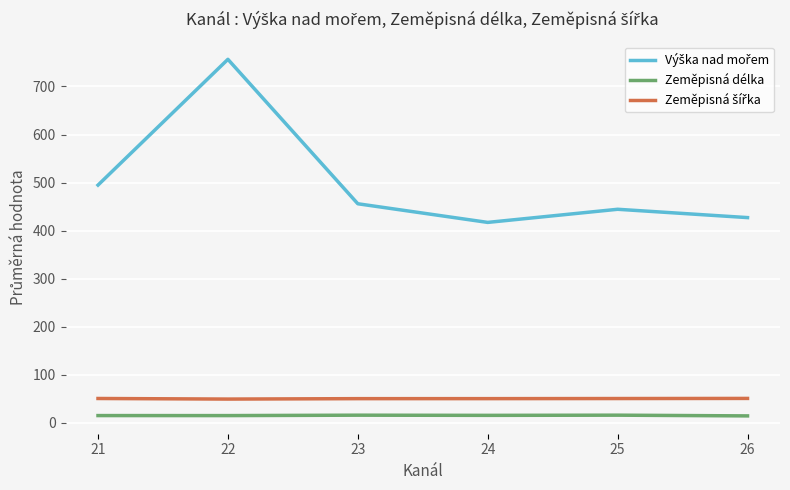

Does the chart have visible grid lines?

Yes